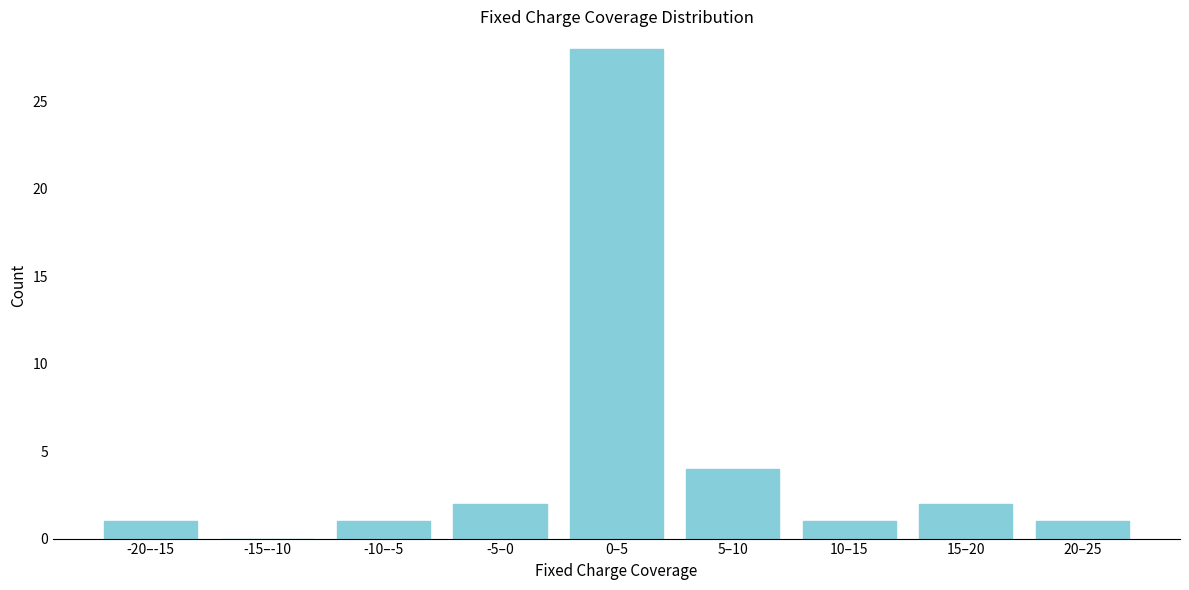

Reading left to right, list all the values displayed in this chart.

-20–-15=1	-15–-10=0	-10–-5=1	-5–0=2	0–5=28	5–10=4	10–15=1	15–20=2	20–25=1